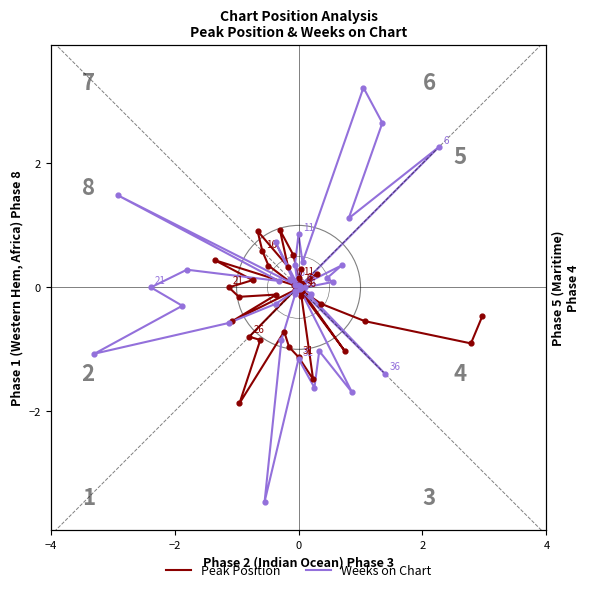

Which series has the largest total across all categories?

Weeks on Chart